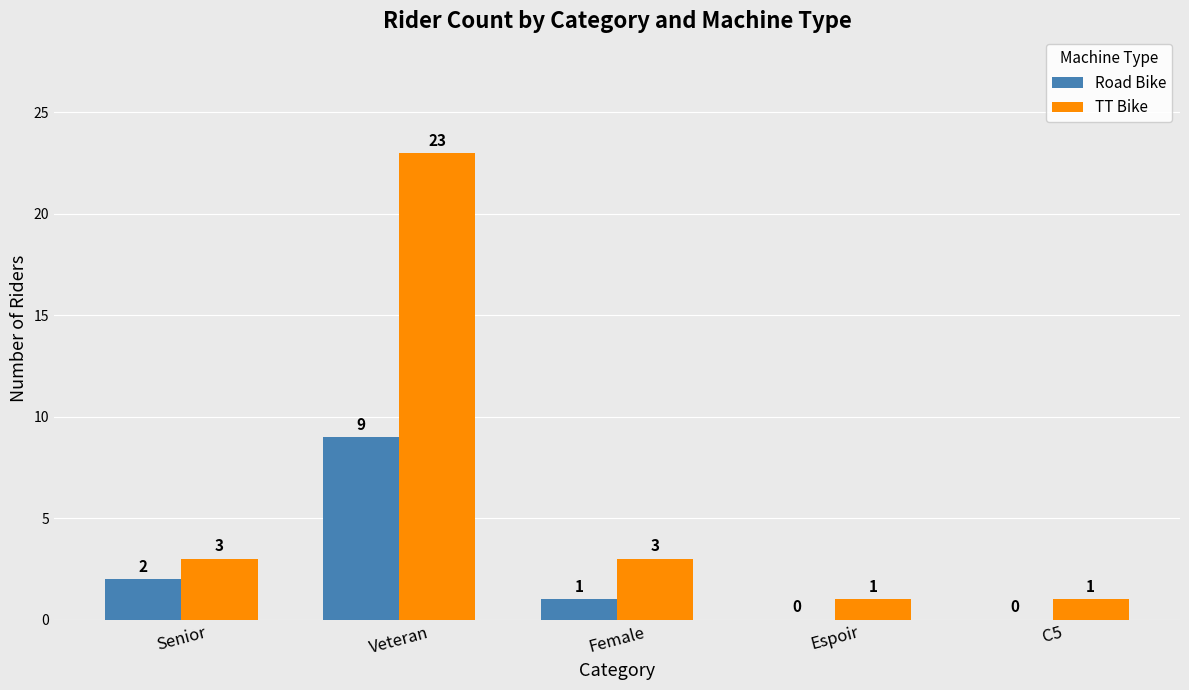

How many categories are shown in the chart?

5